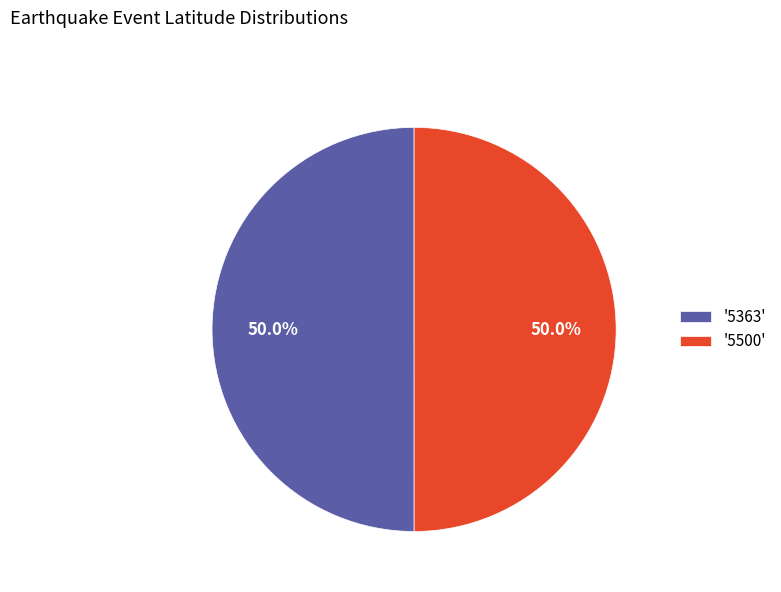

Approximately how many times larger is the value at '5500' compared to '5363'?

1.0